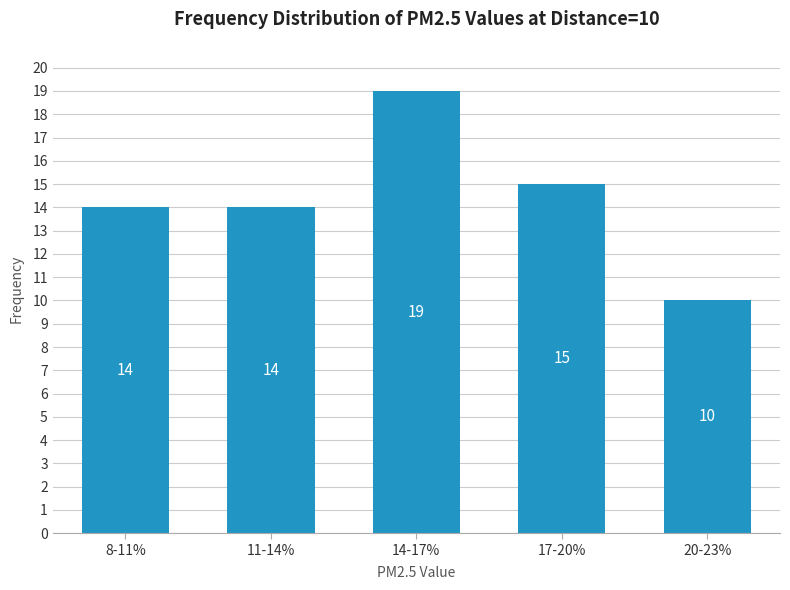

Reading right to left, transcribe all the data shown in this chart.

20-23%=10	17-20%=15	14-17%=19	11-14%=14	8-11%=14